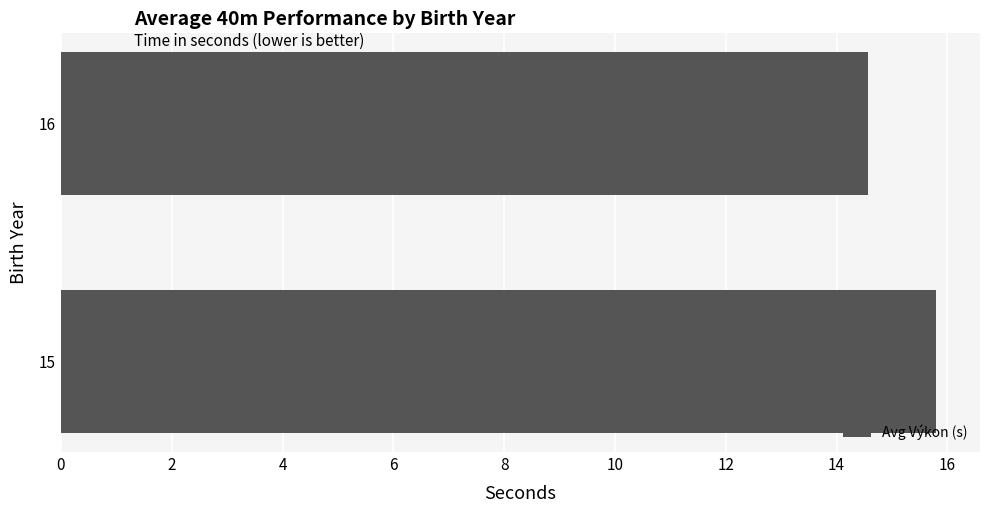

List the labels in order of value, largest first.

15, 16